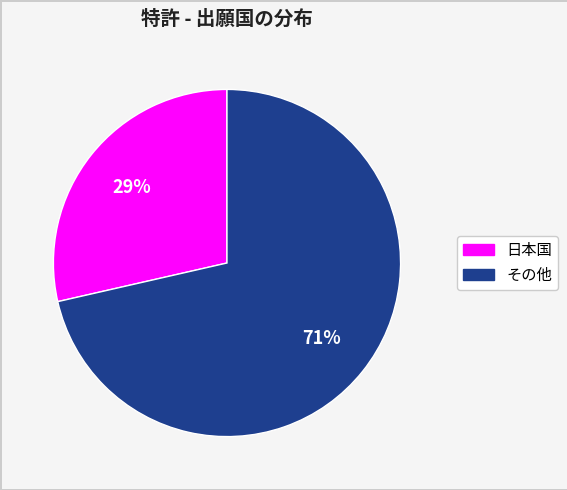

To the nearest percent, what is the average slice percentage?

50%